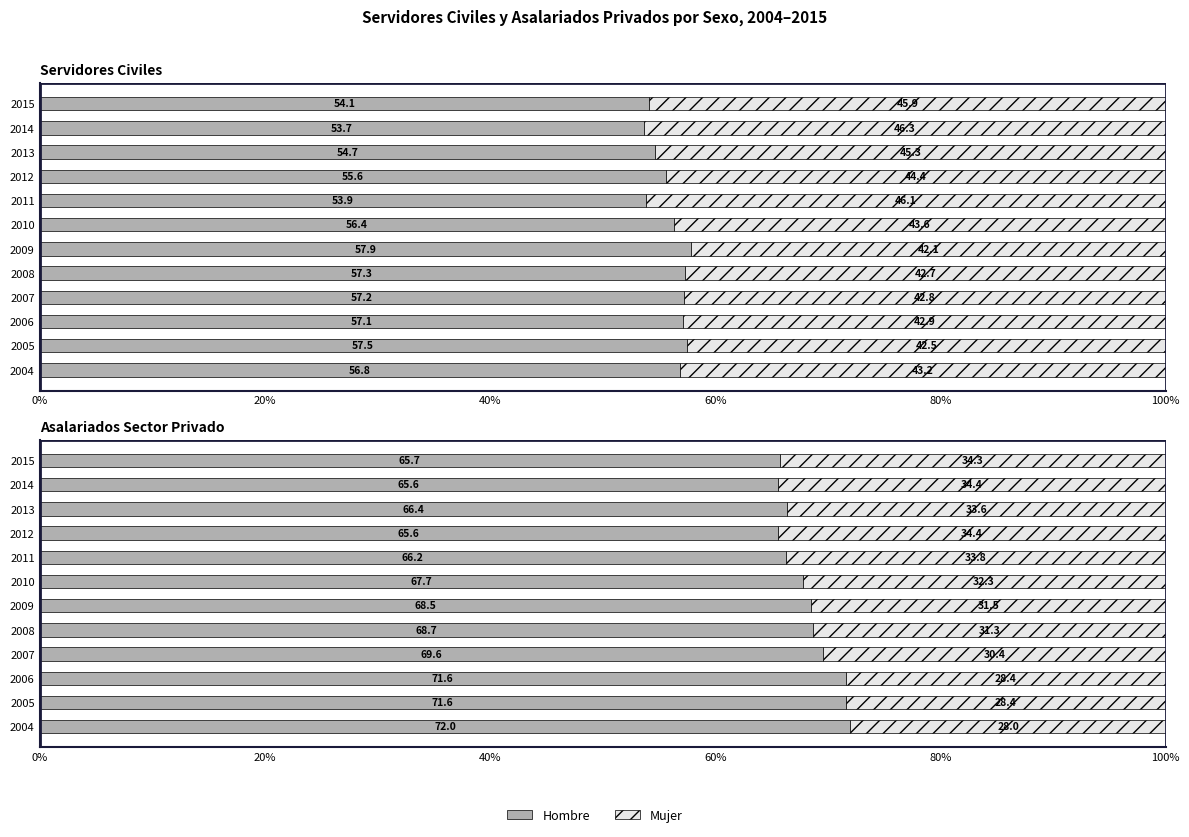

How many data points does each series have?

12